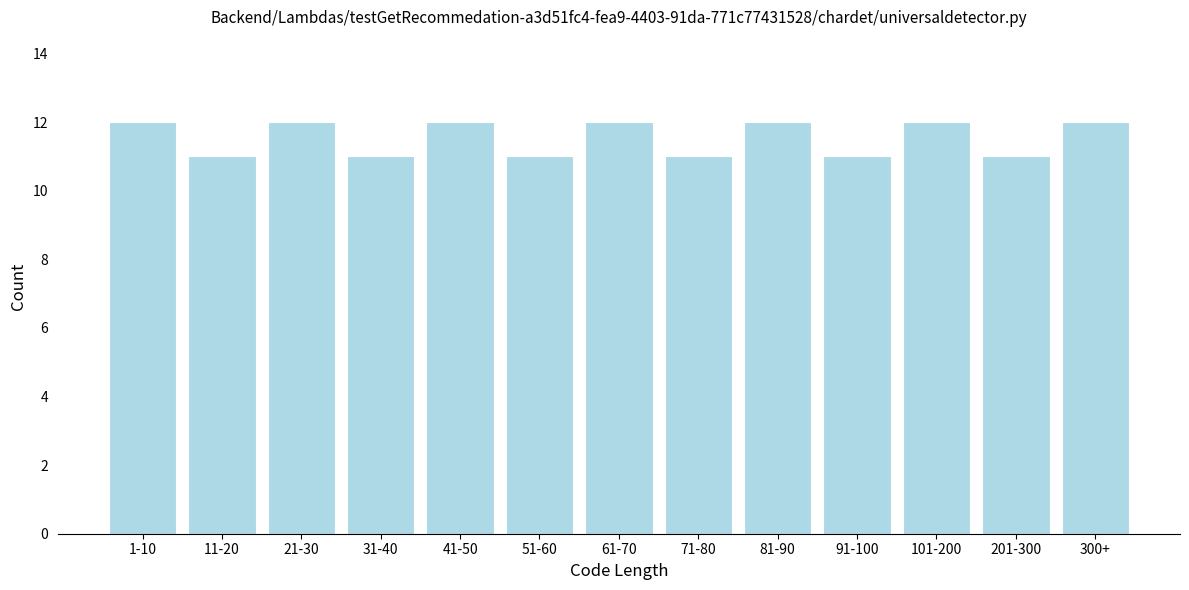

Reading right to left, list all the values displayed in this chart.

12	11	12	11	12	11	12	11	12	11	12	11	12